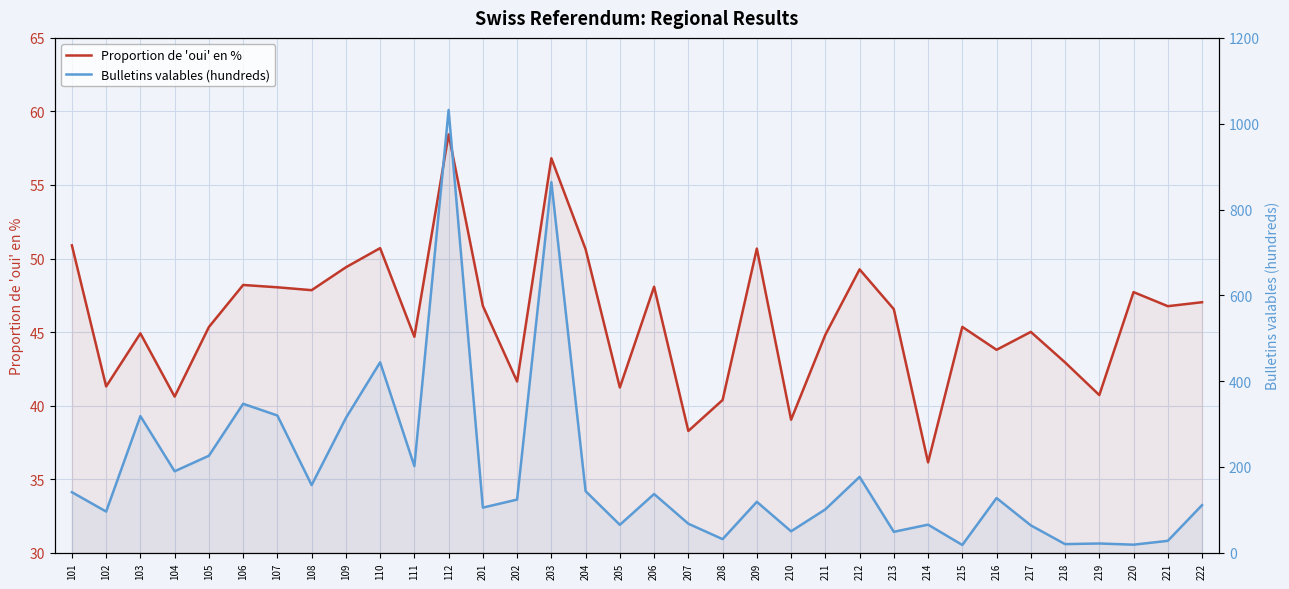

Where is Proportion de 'oui' en % nearest to the value 47?

222